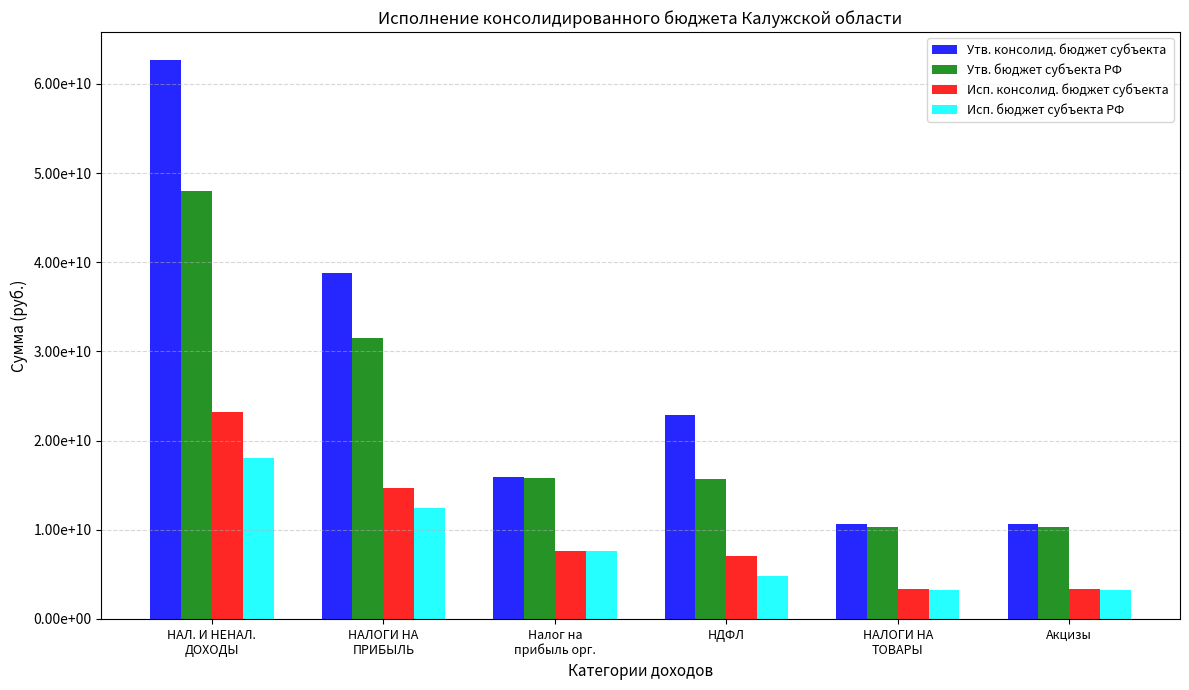

What is the value of the Утв. бюджет субъекта РФ bar at the 4th from the left?

15722011000.0